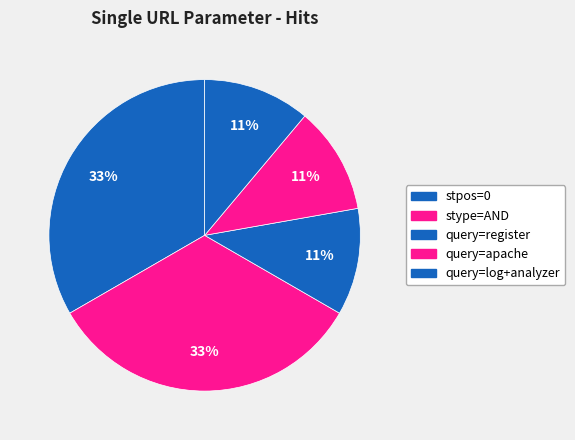

To the nearest percent, what is the difference between the query=register and stype=AND slice percentages?

22%